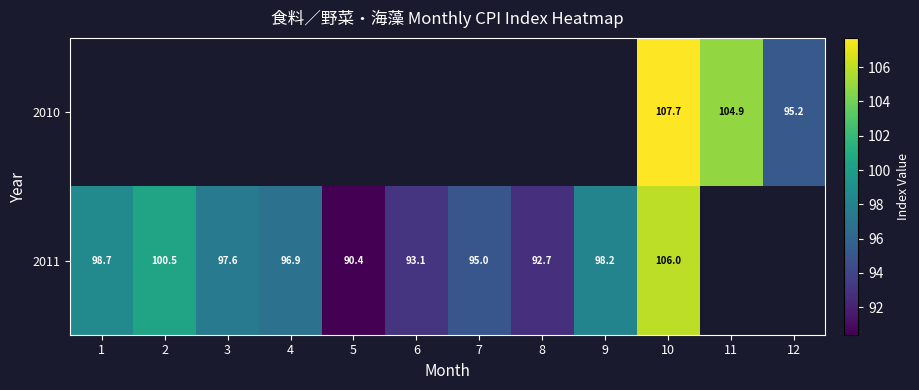

What is the maximum value shown in the chart?

107.7